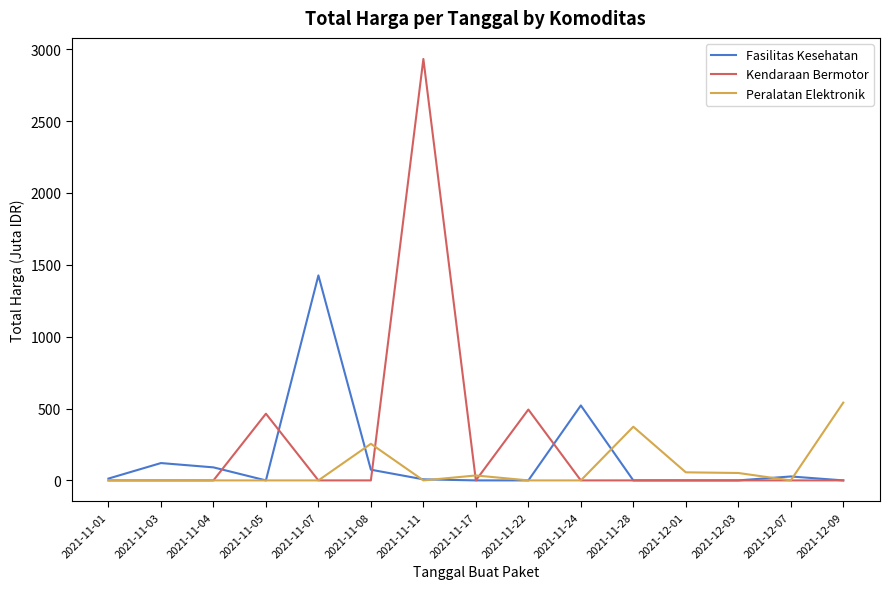

True or false: Fasilitas Kesehatan and Peralatan Elektronik cross at least once.

True